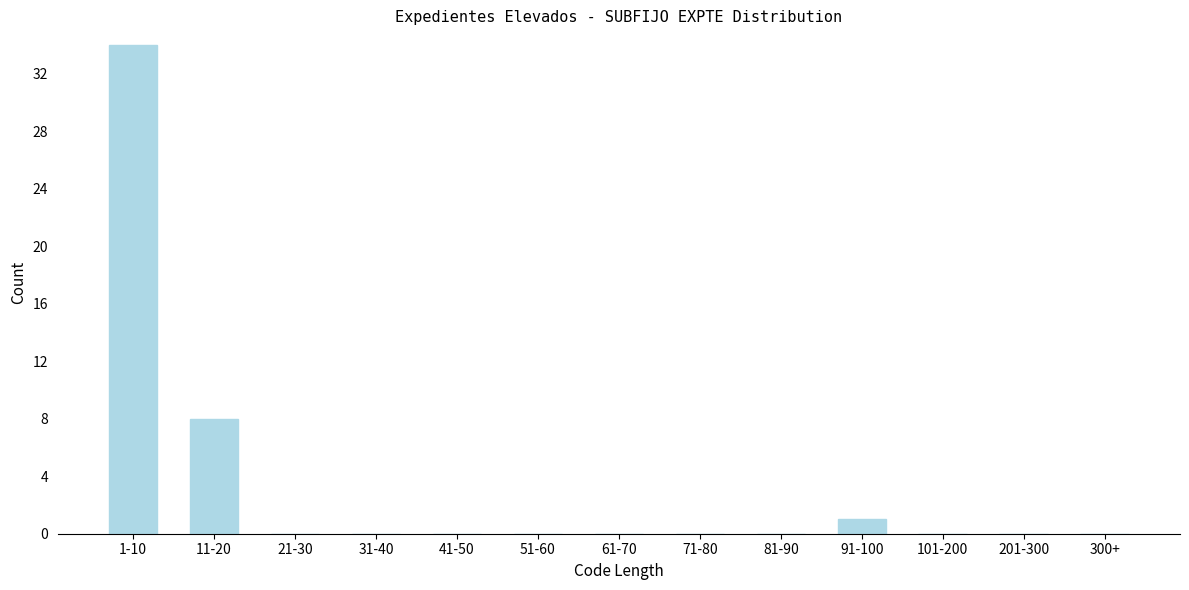

Reading left to right, list all the values displayed in this chart.

1-10=34	11-20=8	21-30=0	31-40=0	41-50=0	51-60=0	61-70=0	71-80=0	81-90=0	91-100=1	101-200=0	201-300=0	300+=0